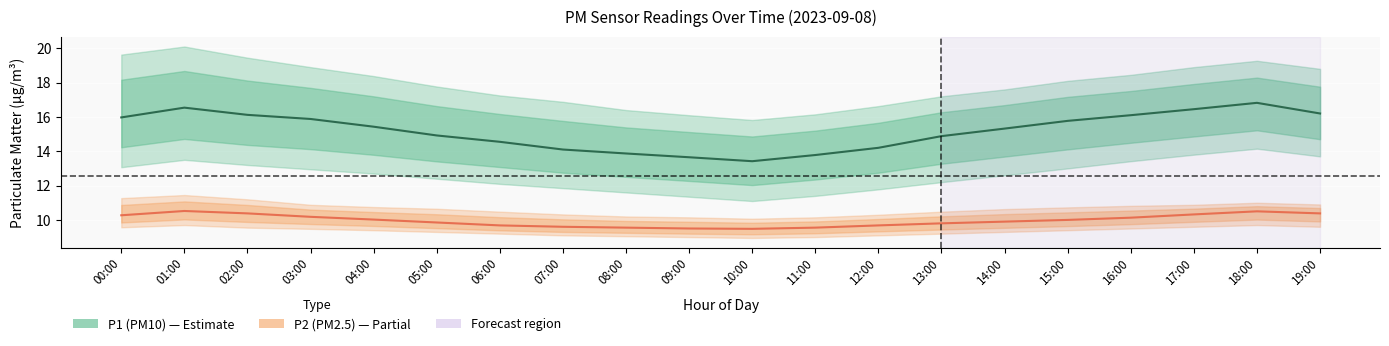

How many interior local valleys does the P2 (PM2.5) series have?

1